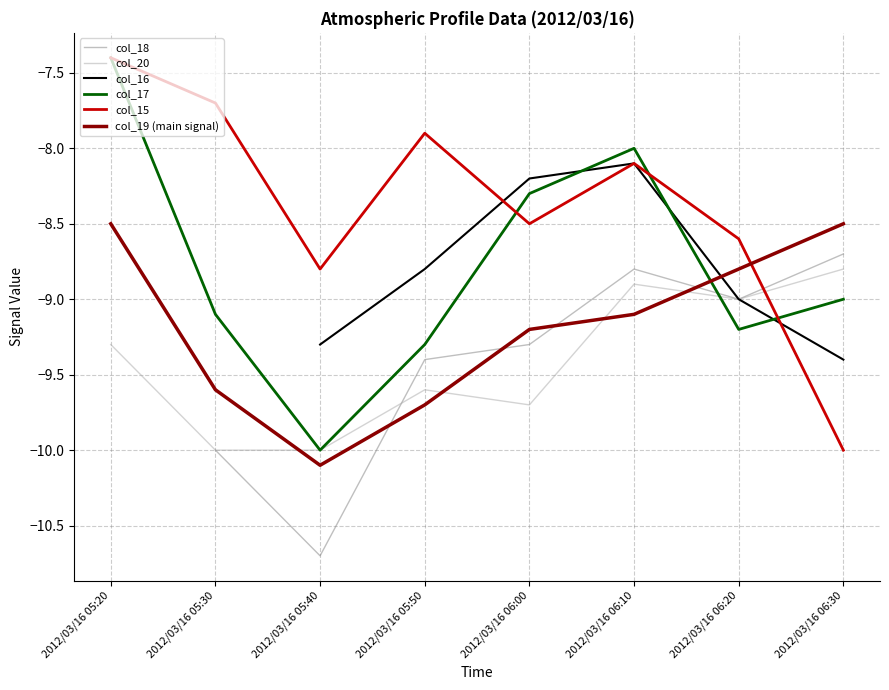

Which series has the largest total across all categories?

col_15